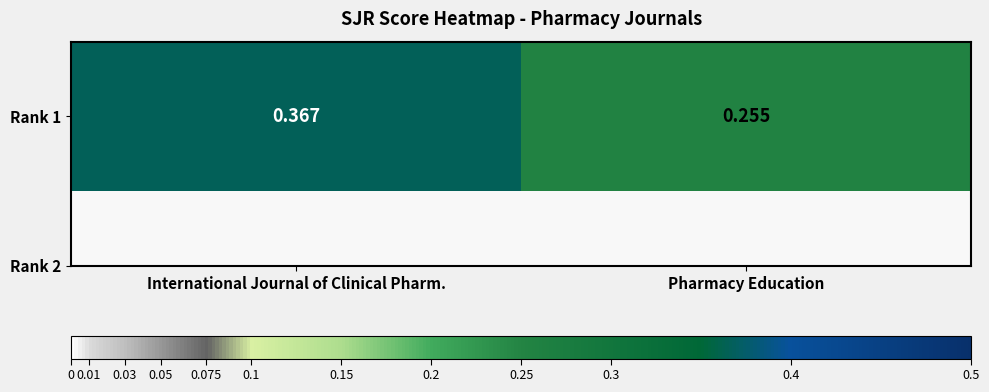

Rank the categories by value from highest to lowest.

International Journal of Clinical Pharm., Pharmacy Education